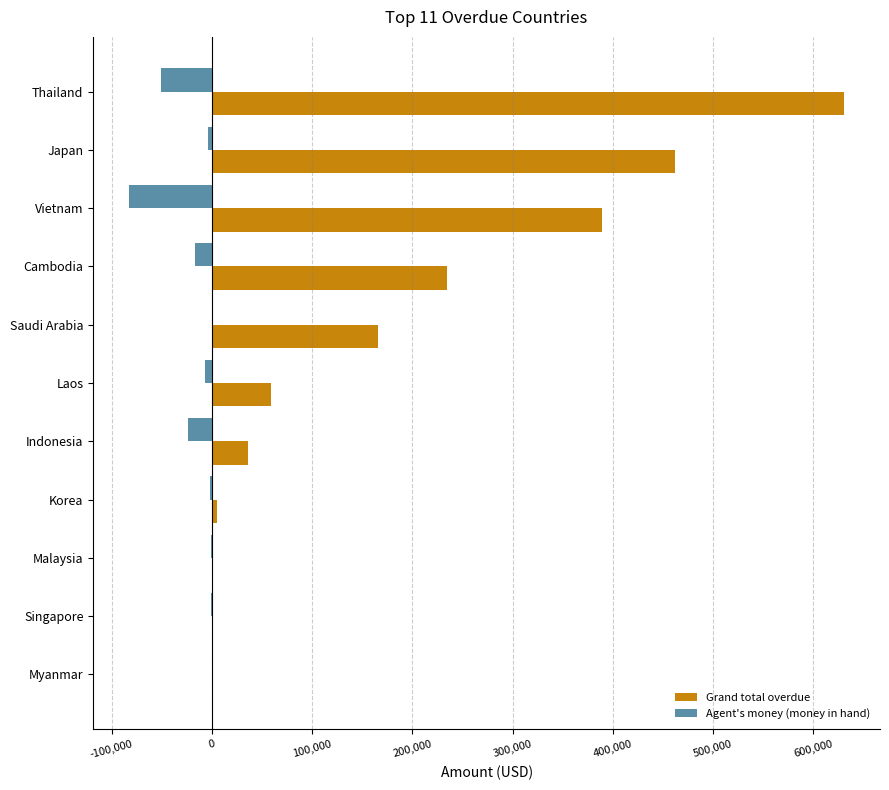

At which category is the sum across all series the highest?

Thailand